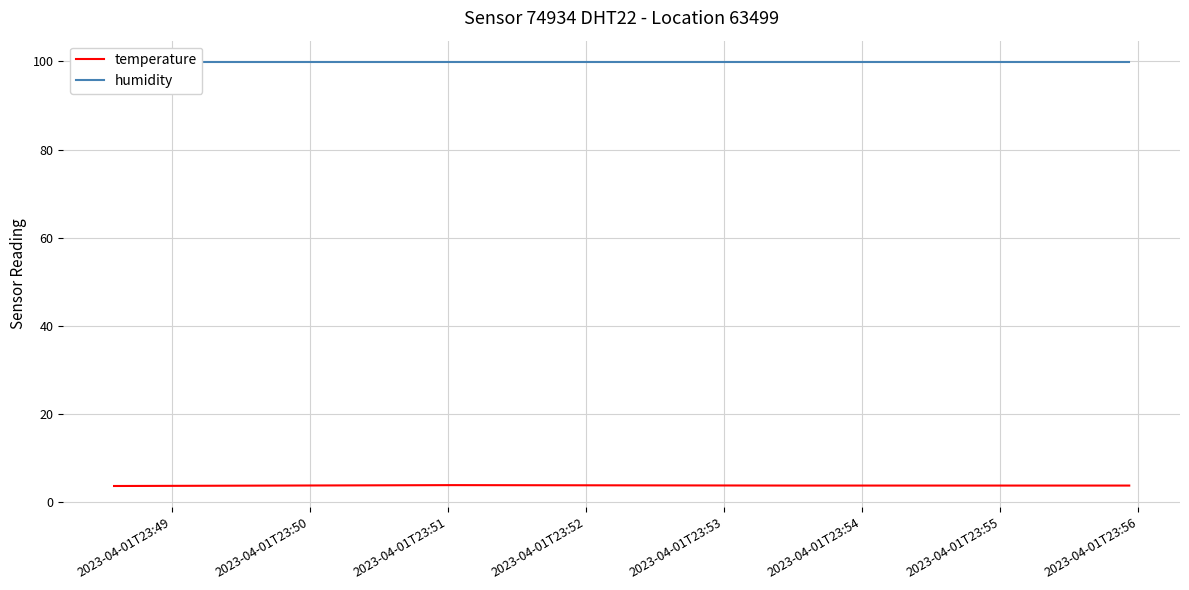

What is the maximum value for temperature?

3.9